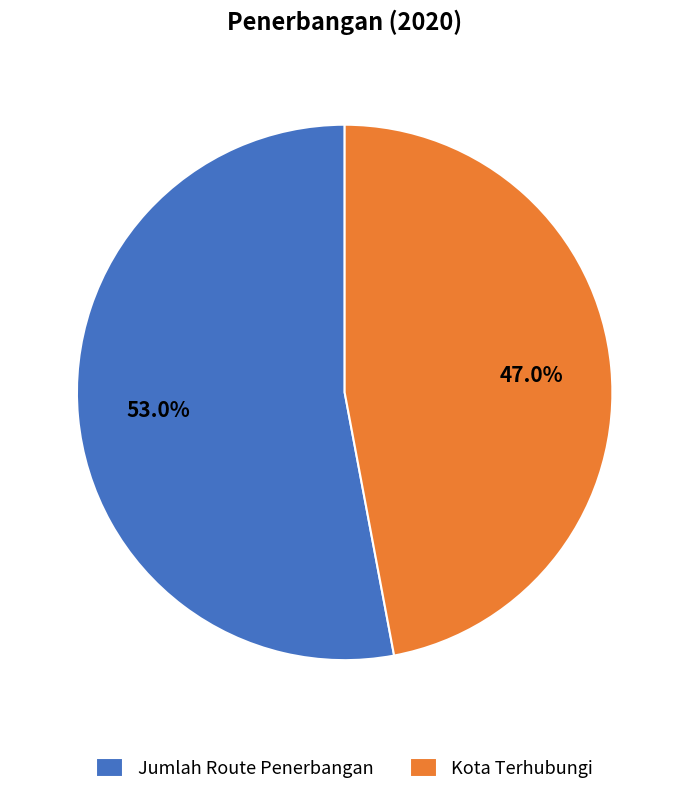

To the nearest percent, what percentage of the pie is Kota Terhubungi?

47%